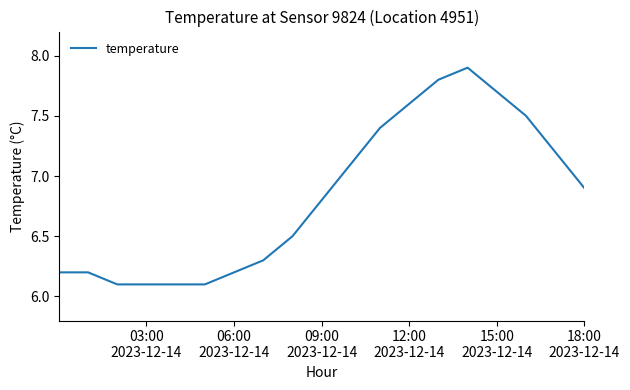

What is the difference between the maximum and second lowest values?

1.8